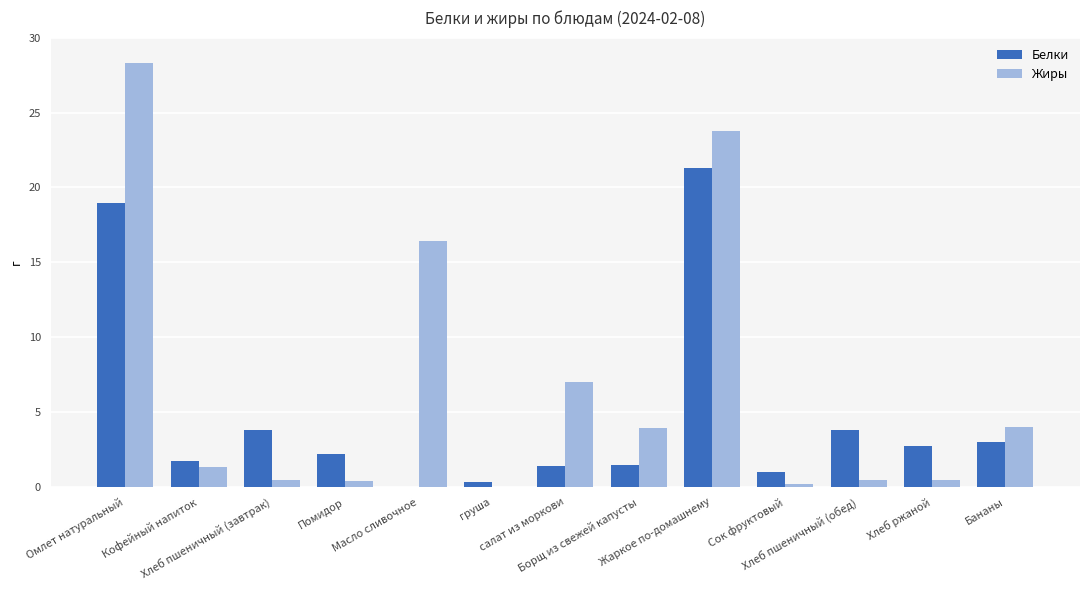

What is the maximum value for Белки?

21.3